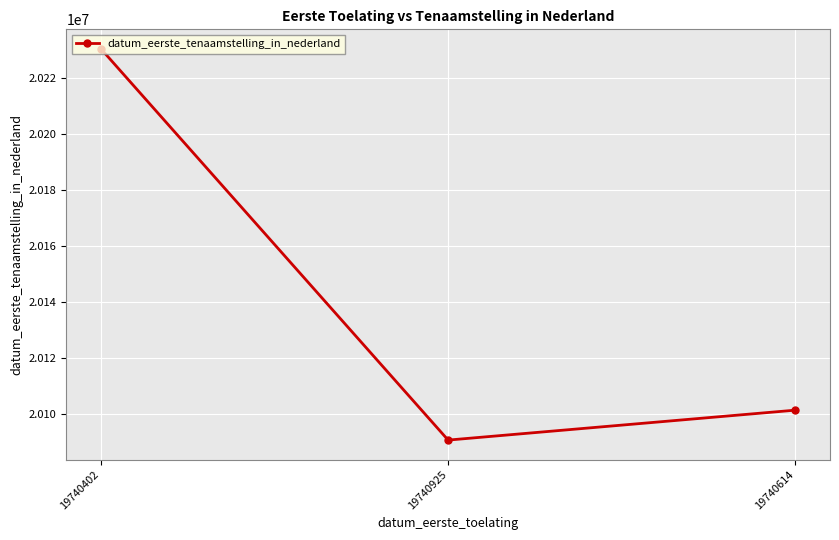

What is the value of the 1st point from the left?

20230303